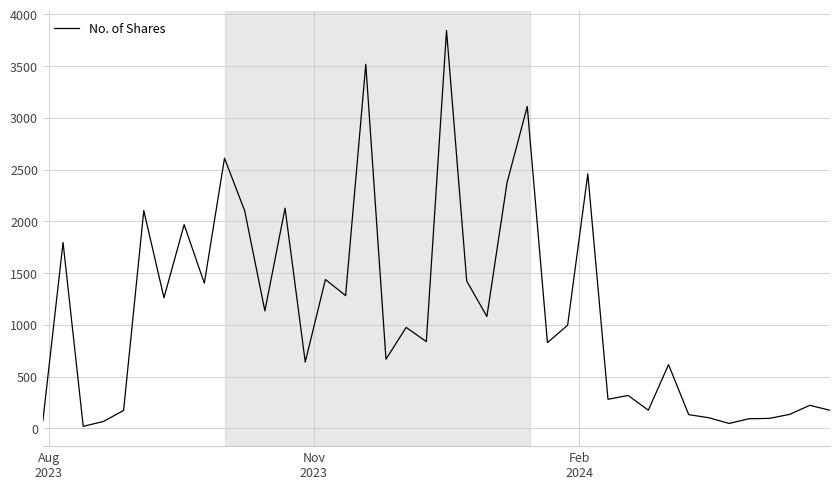

How many points are lower than both their immediate neighbors (excluding endpoints)?

13